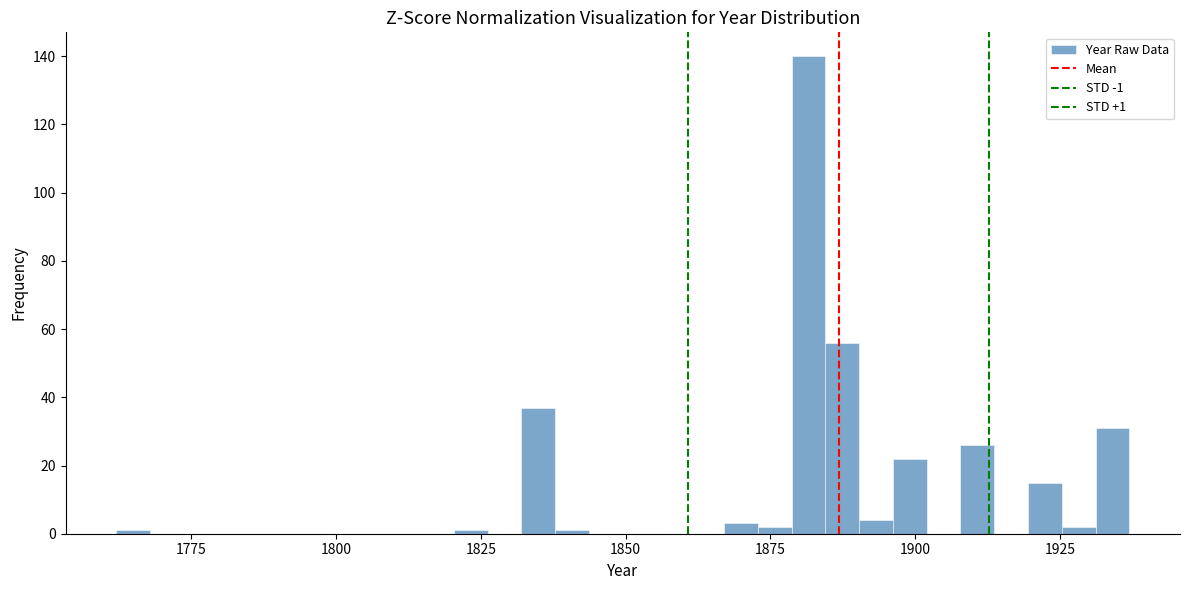

Read against the x-axis, roughly where is the centre of the tallest bar?

1880